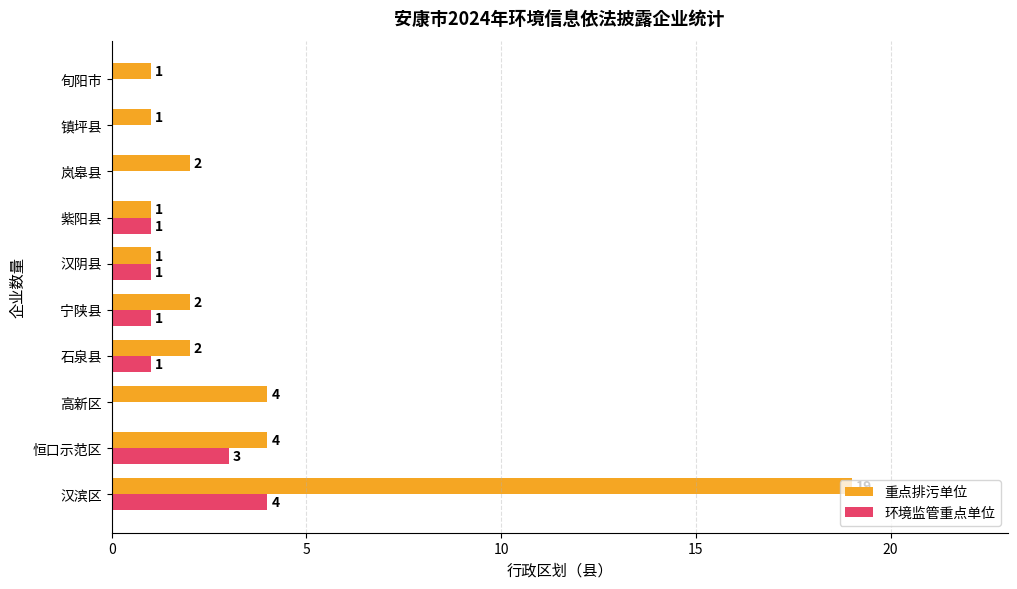

How many distinct data groups are displayed?

2